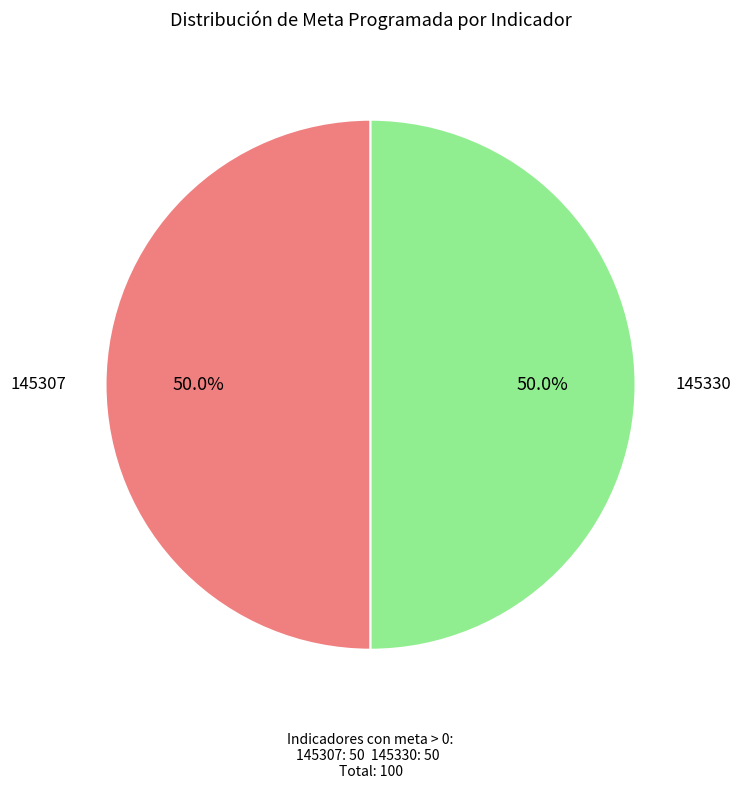

How many segments does this pie chart have?

2